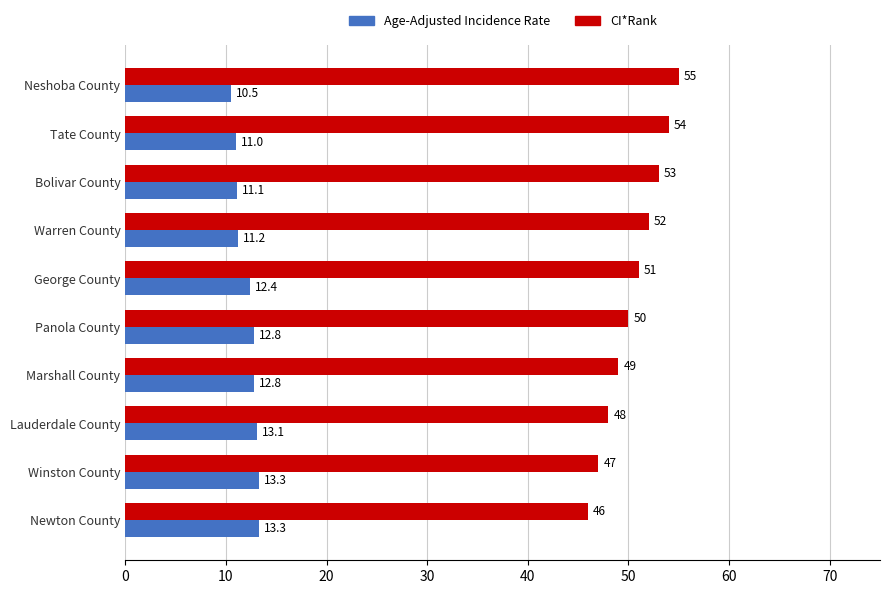

What is the average value of the Age-Adjusted Incidence Rate series?

12.2